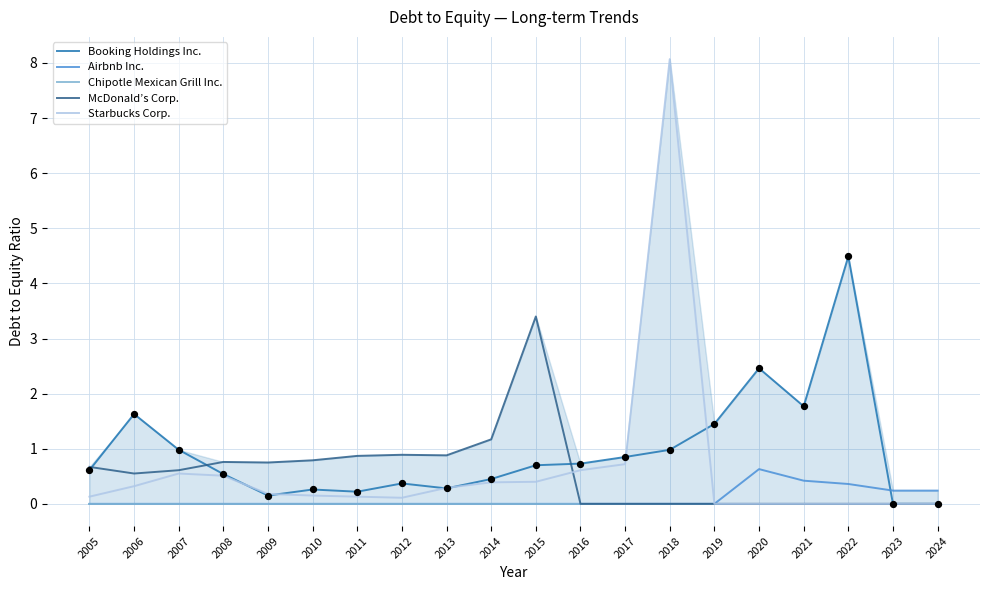

What are all the series names shown in the legend?

Booking Holdings Inc., Airbnb Inc., Chipotle Mexican Grill Inc., McDonald’s Corp., Starbucks Corp.